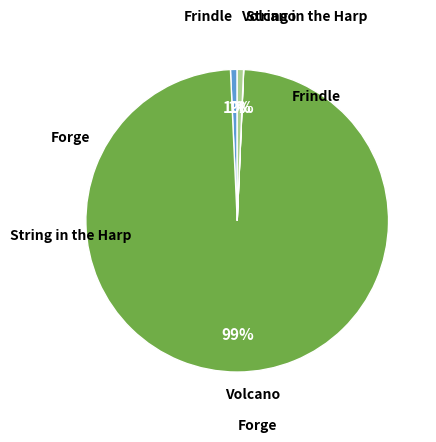

Is there any slice that represents more than half of the pie?

Yes